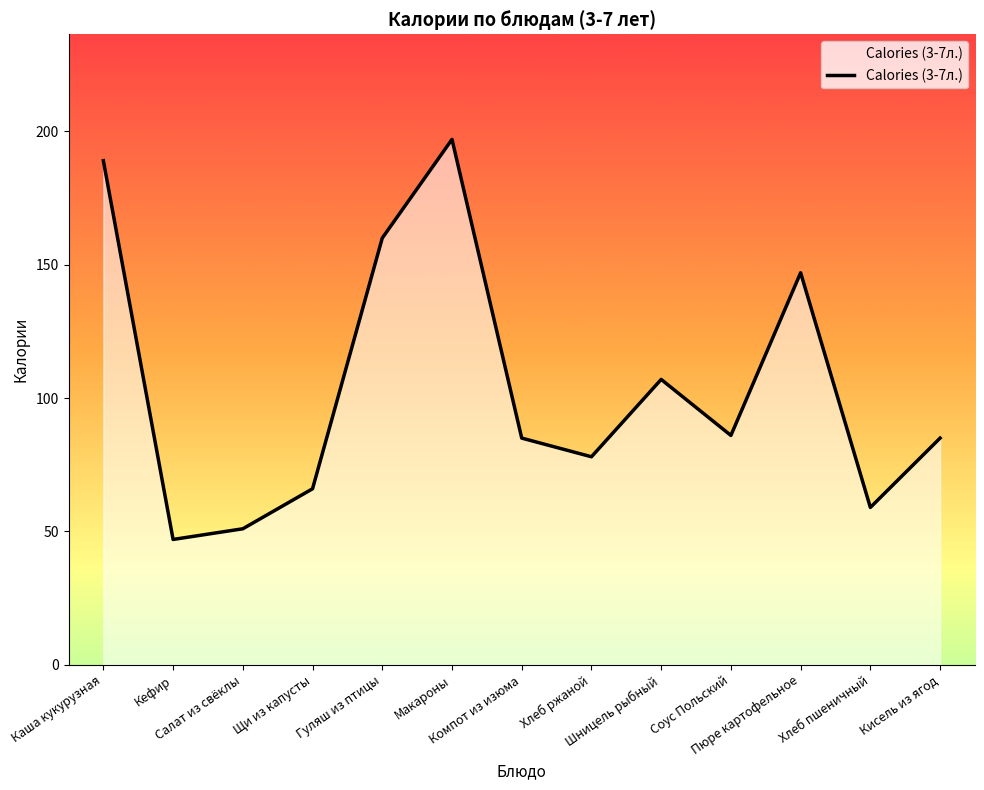

How many interior local valleys (lower than both neighbors) does the data have?

4